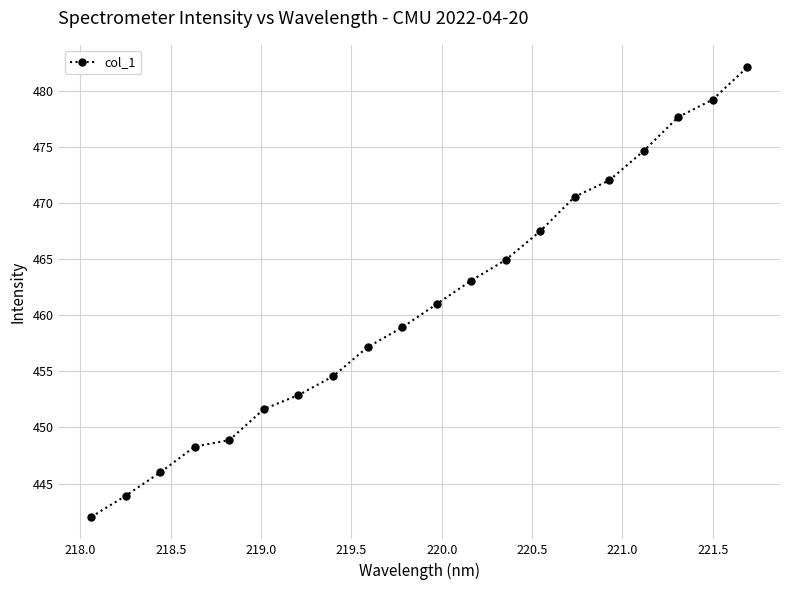

What is the greatest value displayed?

482.1